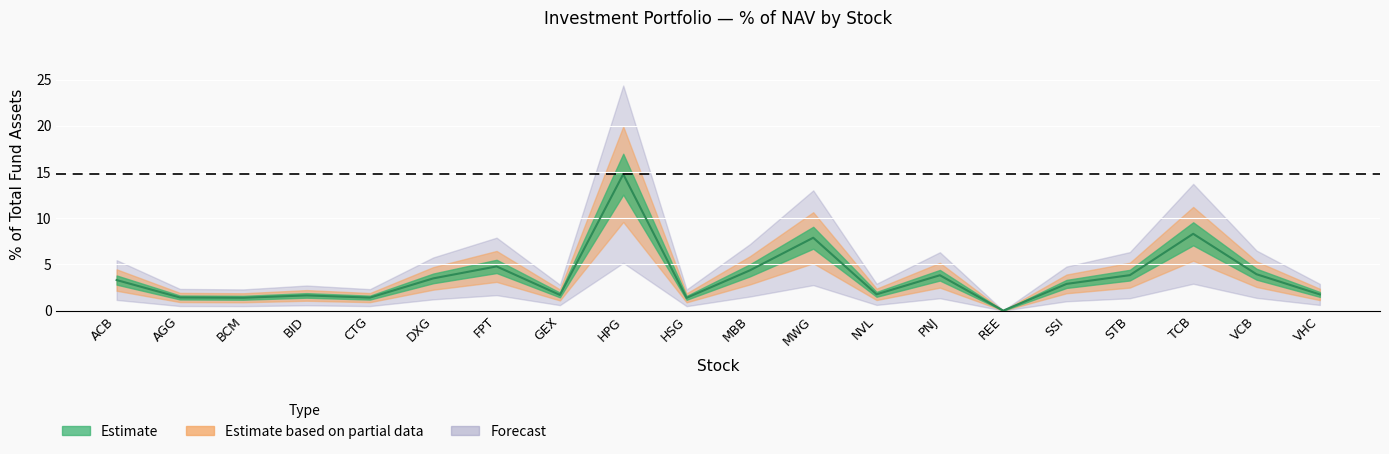

The chart shows a value of 0.7 at HSG. True or false?

False